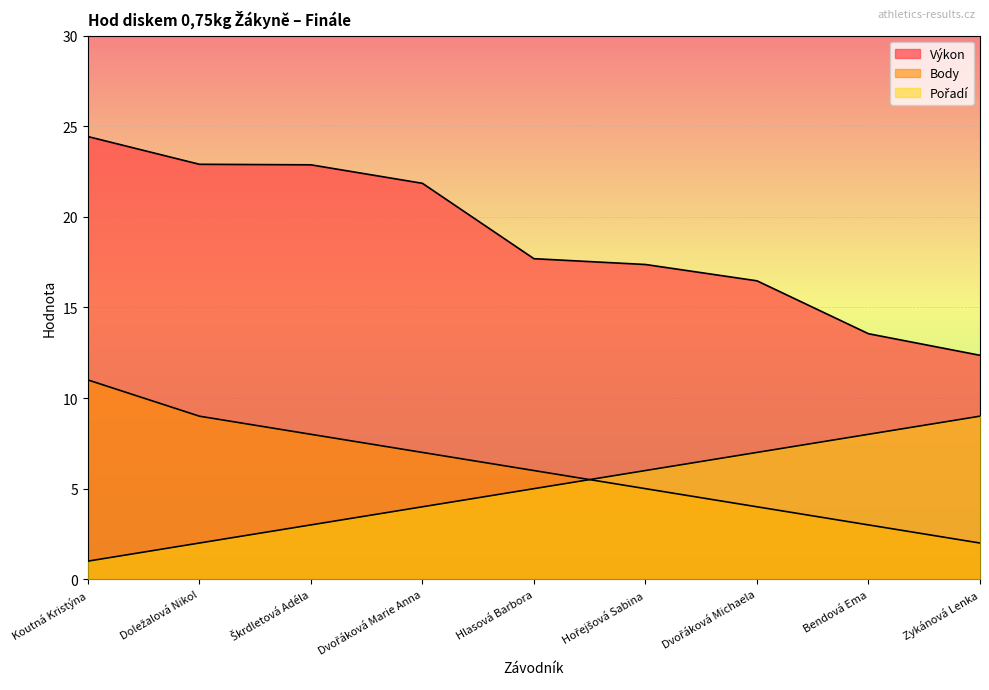

What is the label of the 1st point from the left?

Koutná Kristýna